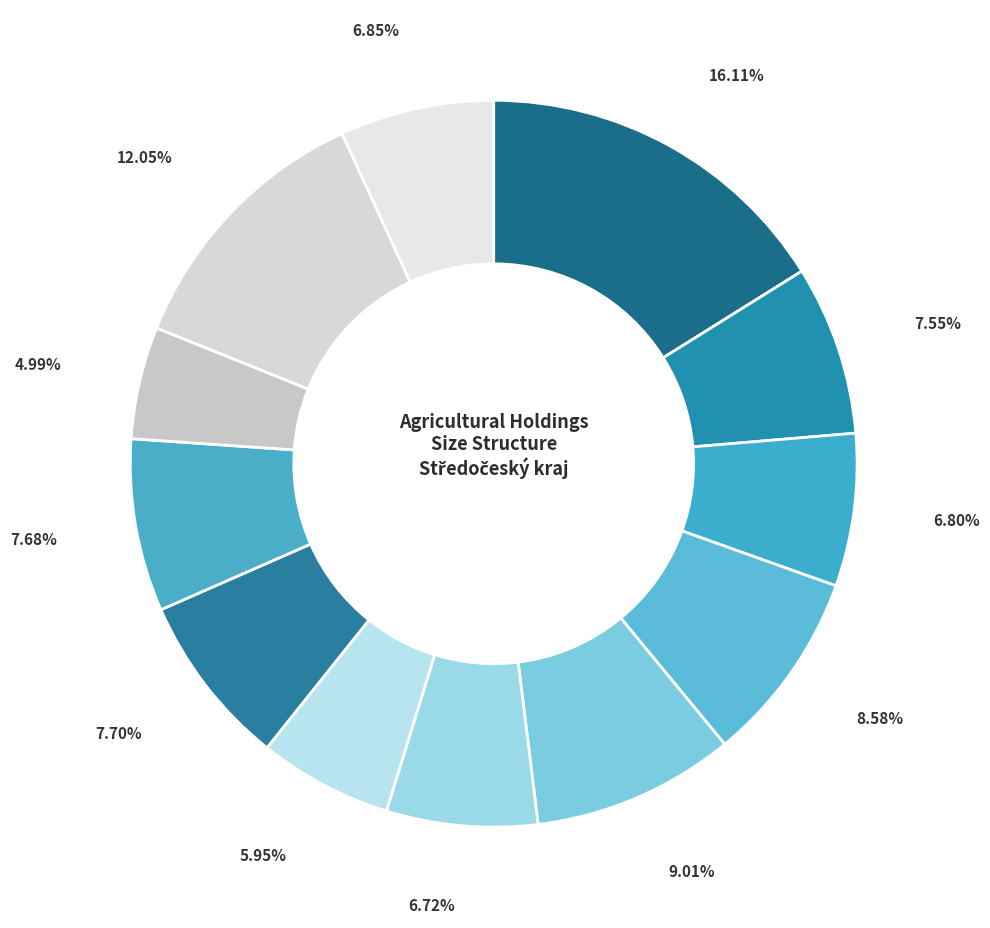

Count the number of slices in the pie.

12